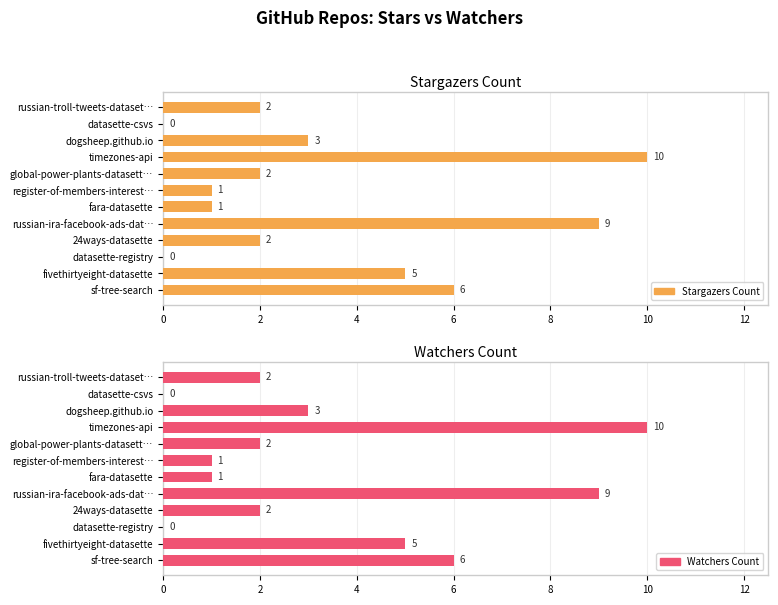

What is the maximum value for stargazers_count?

10